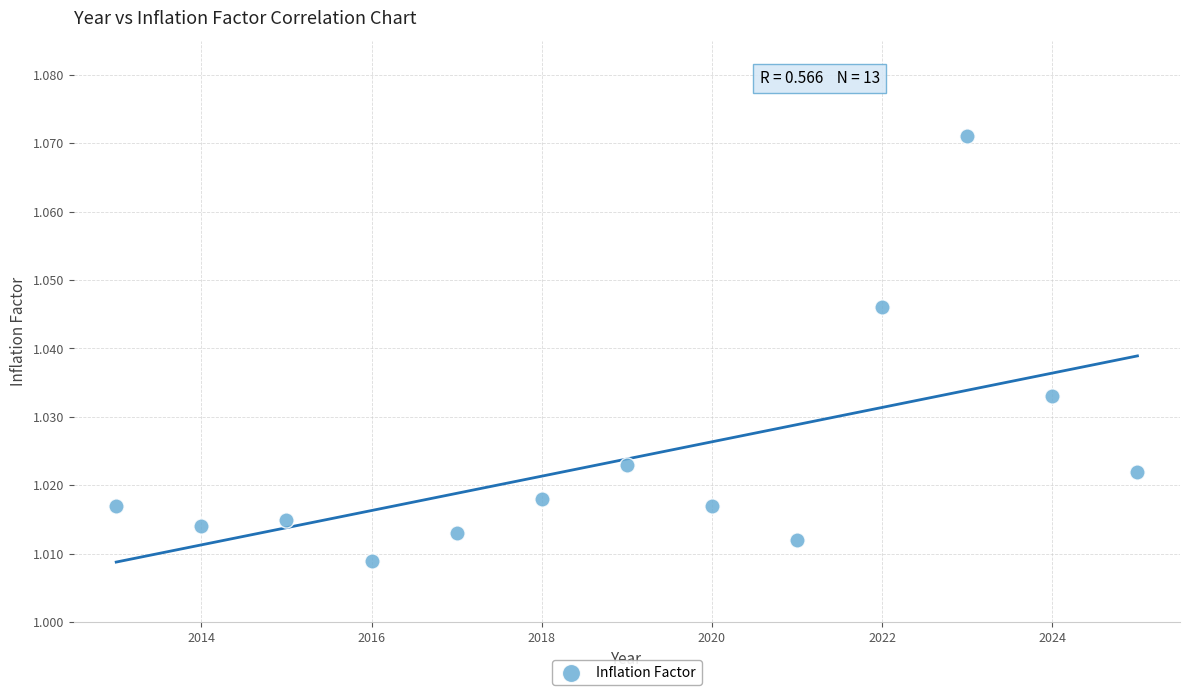

What is the range of X values (max minus min)?

12.0